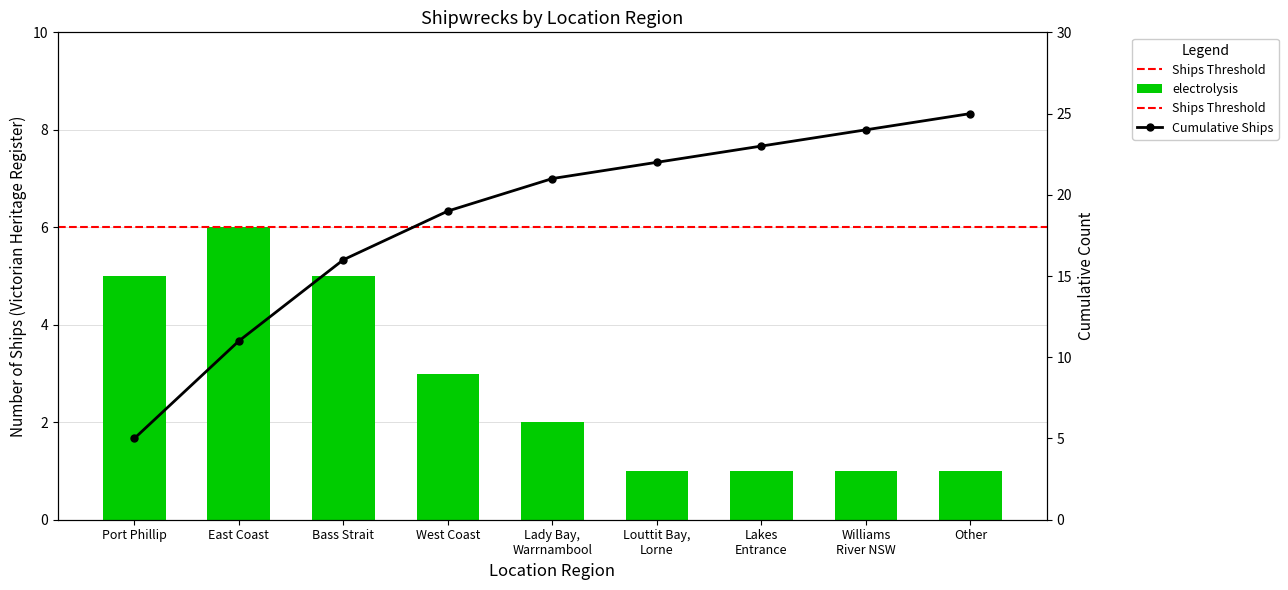

Count the number of values greater than 2.

4